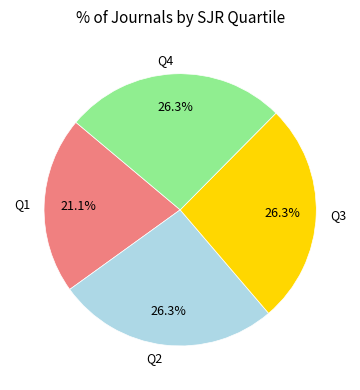

Does Q2 represent more than half of the total?

No